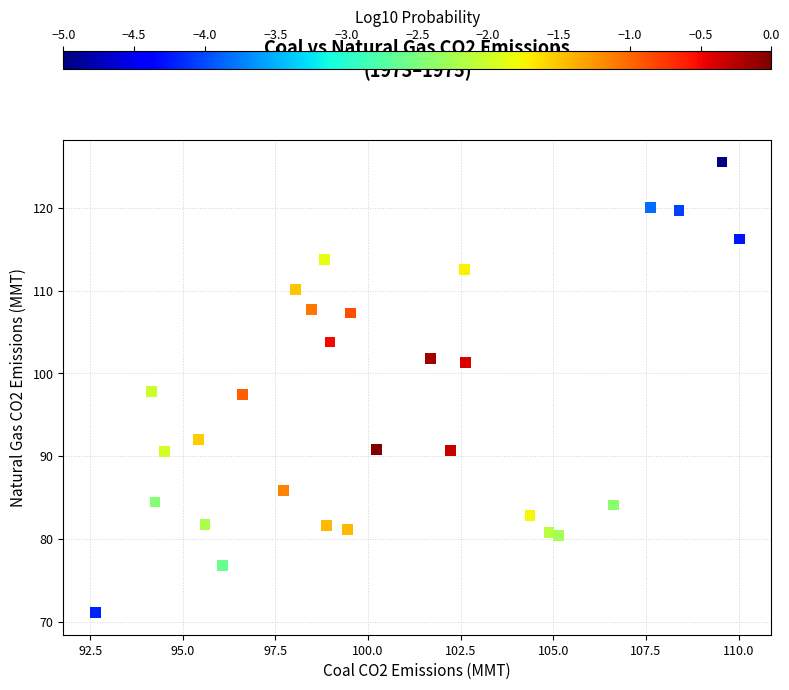

What is the range of X values (max minus min)?

17.4